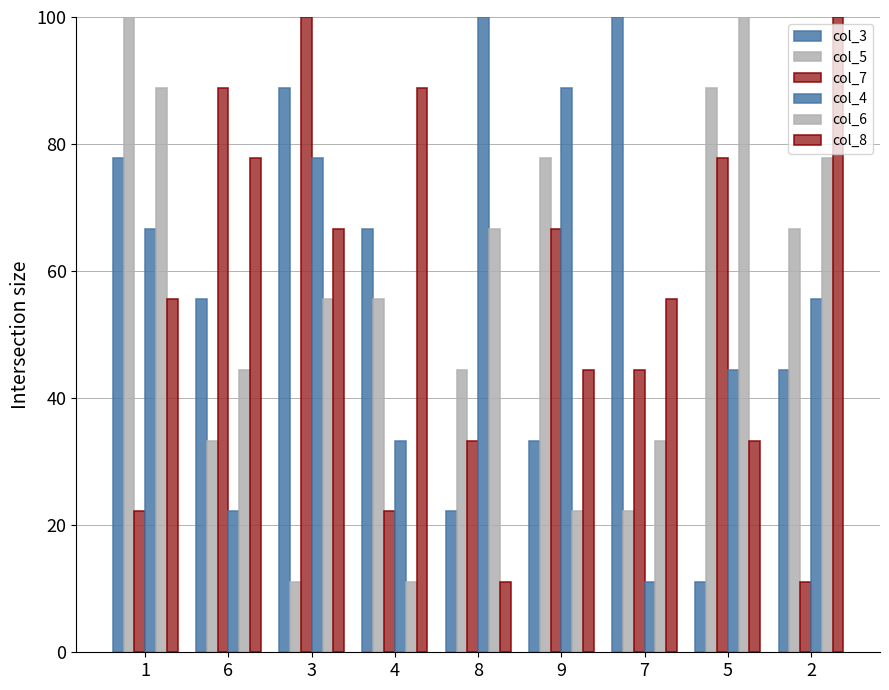

How many bars are there in each group?

6